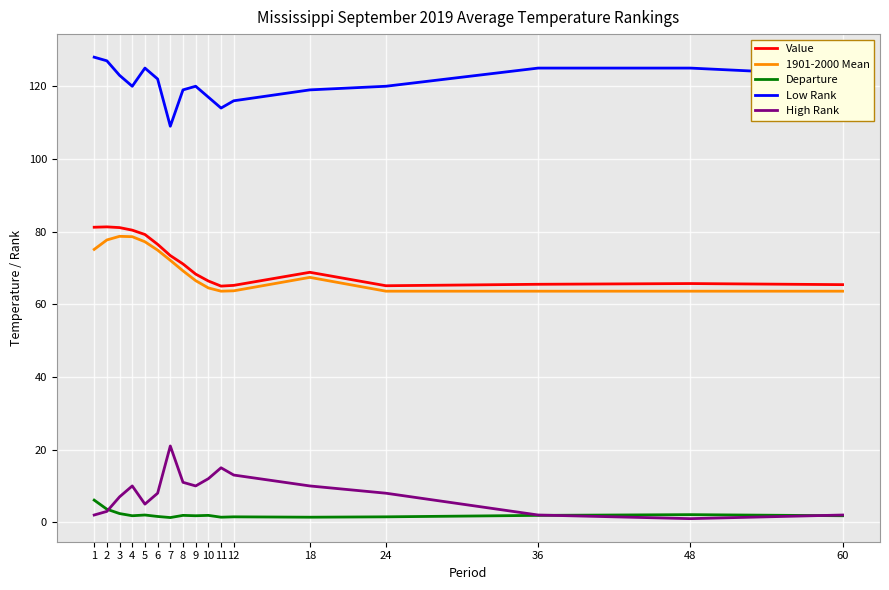

True or false: Value has more than 0 points higher than both neighbors.

True